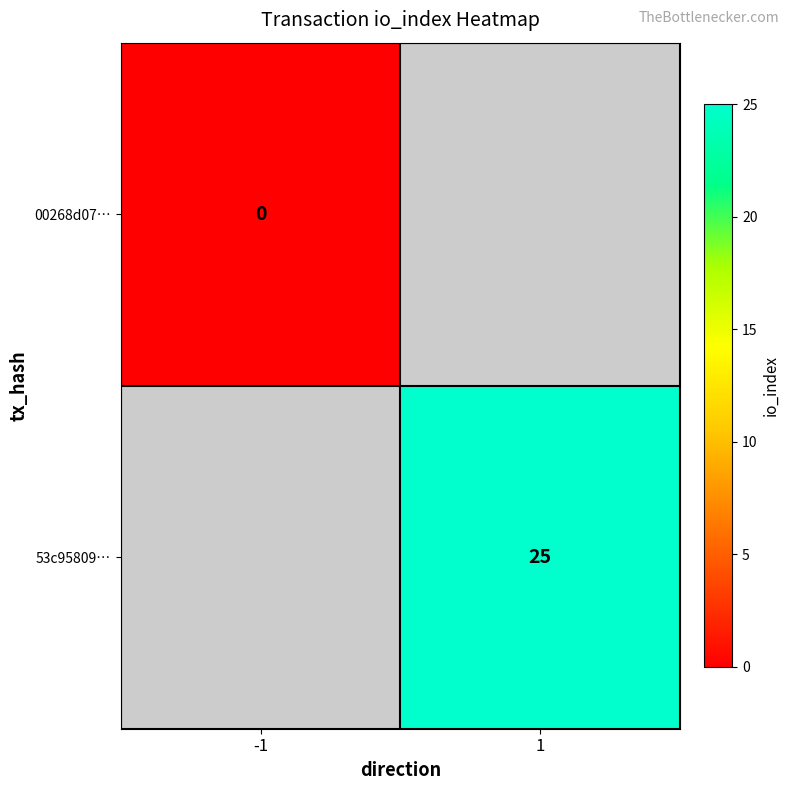

True or false: 53c95809… has a value of 15 at 1.

False